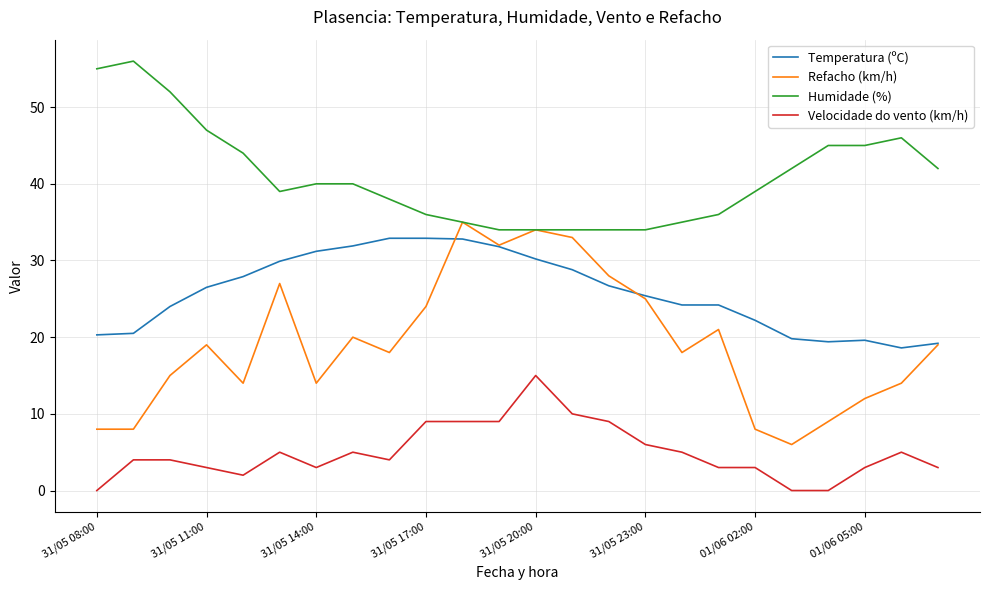

List the series in order of their overall mean, highest first.

Humidade (%), Temperatura (ºC), Refacho (km/h), Velocidade do vento (km/h)